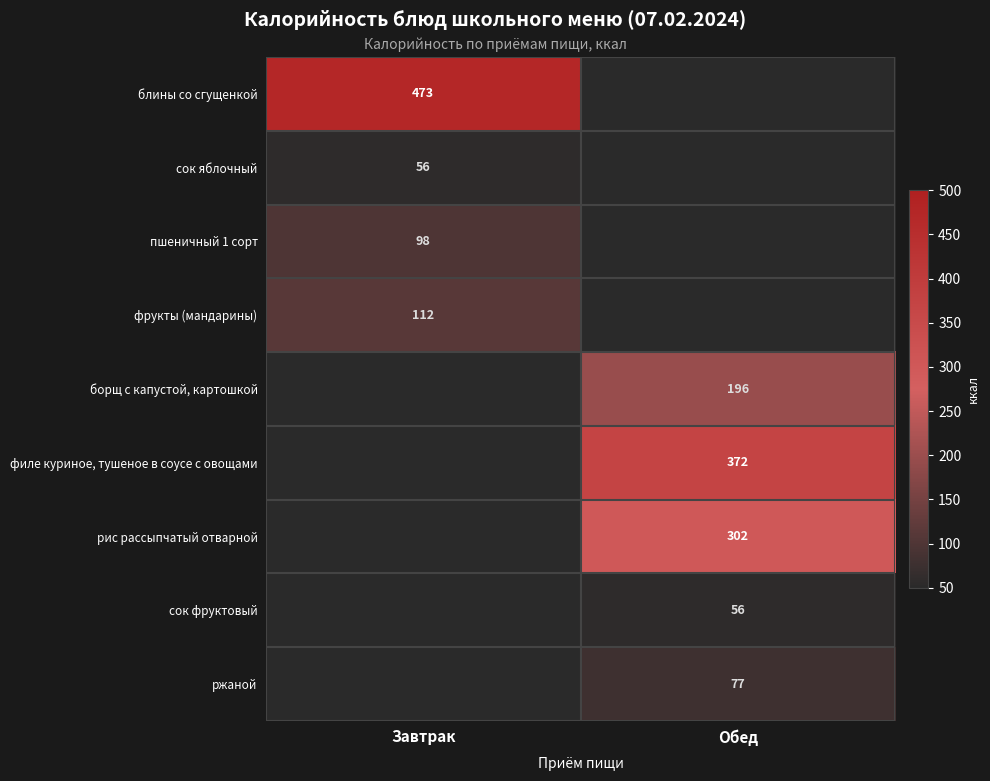

Is it true that ржаной equals 132 at Обед?

False